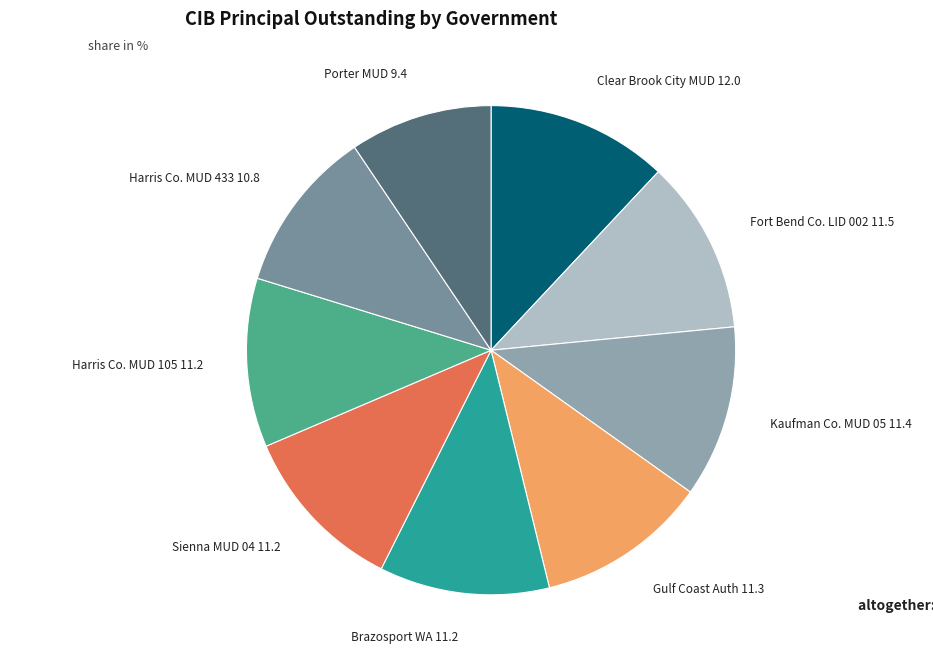

What is the smallest slice in the pie chart?

Porter MUD 9.4